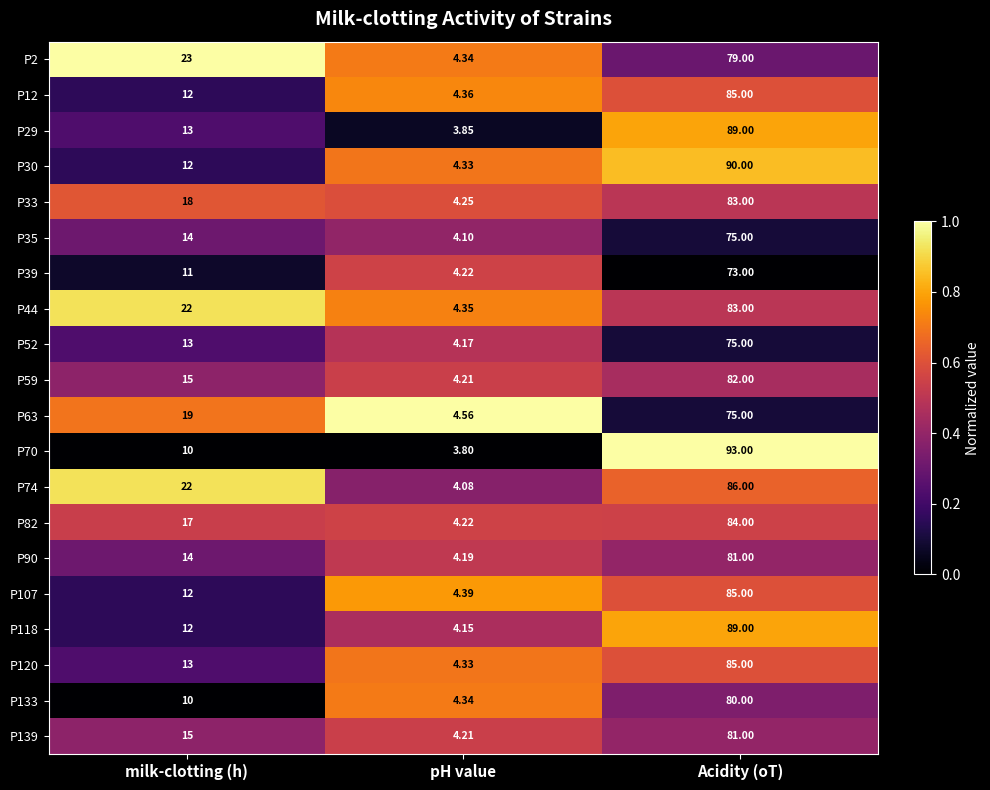

List the labels in order of P44 value, smallest first.

pH value, milk-clotting (h), Acidity (oT)